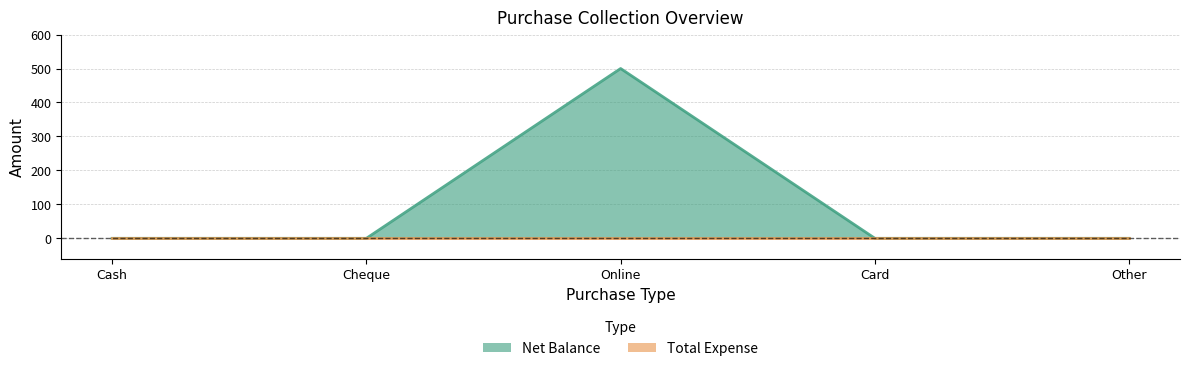

What is the label of the 1st point from the right?

Other